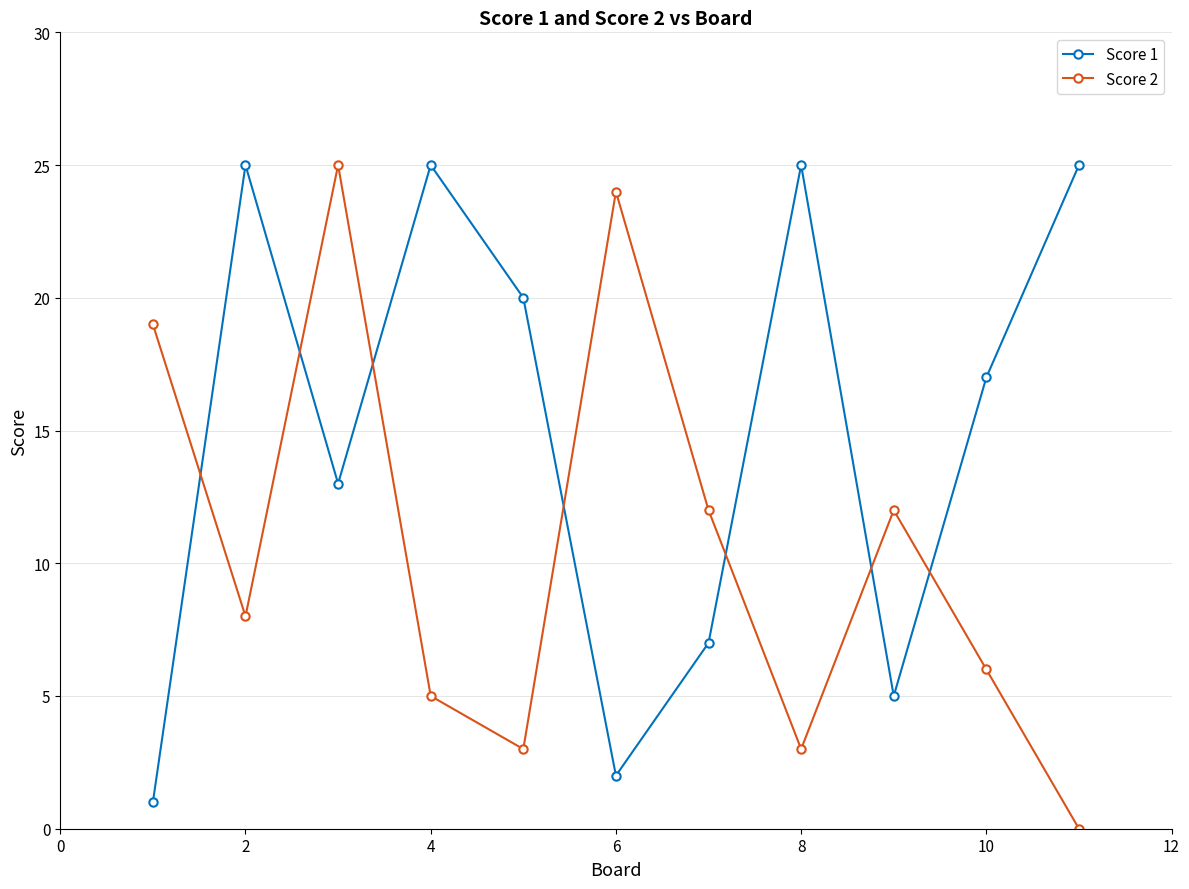

Rank the series by their average value, from lowest to highest.

Score 2, Score 1